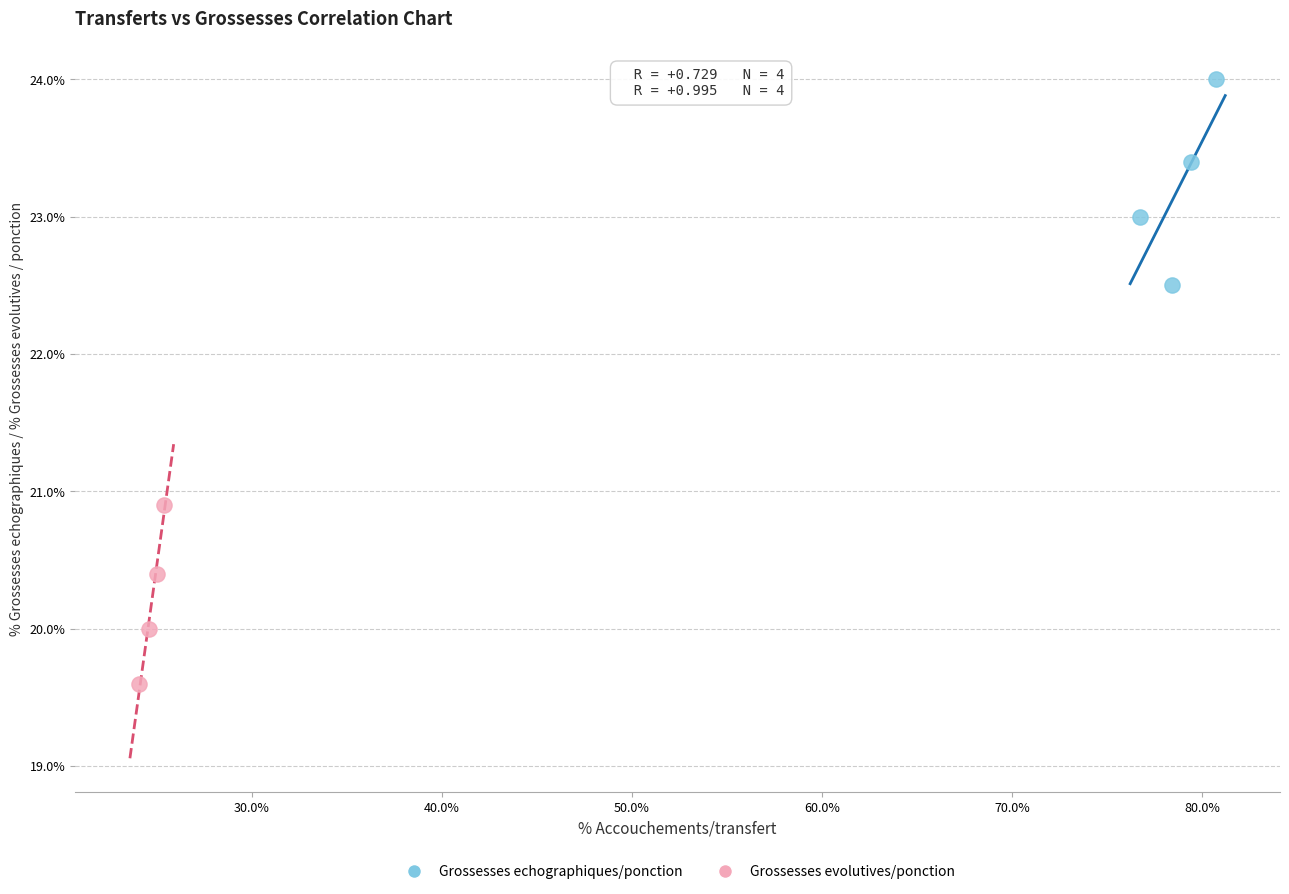

Which series reaches the maximum Y coordinate?

Grossesses echographiques/ponction